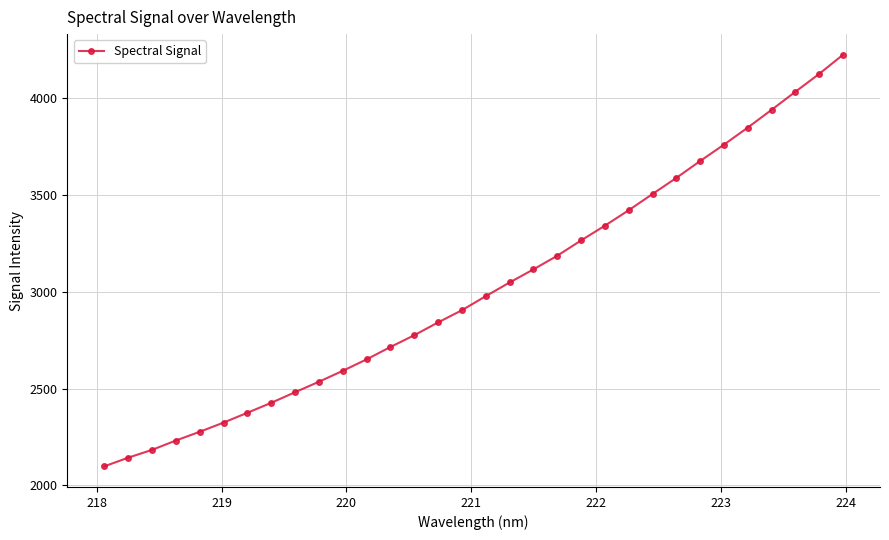

What is the sum of all values?

96632.9